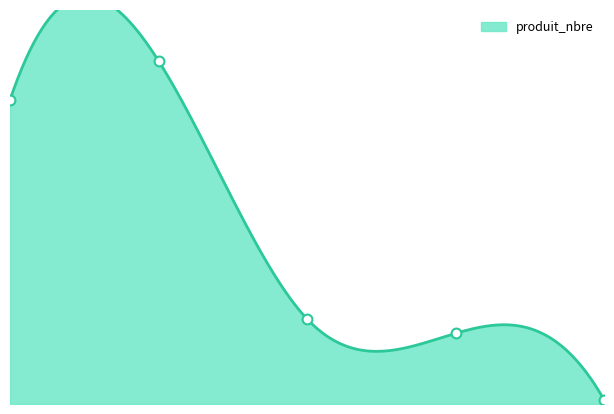

What is the ratio of the value at 40/60 to the value at 20/40?

1.1